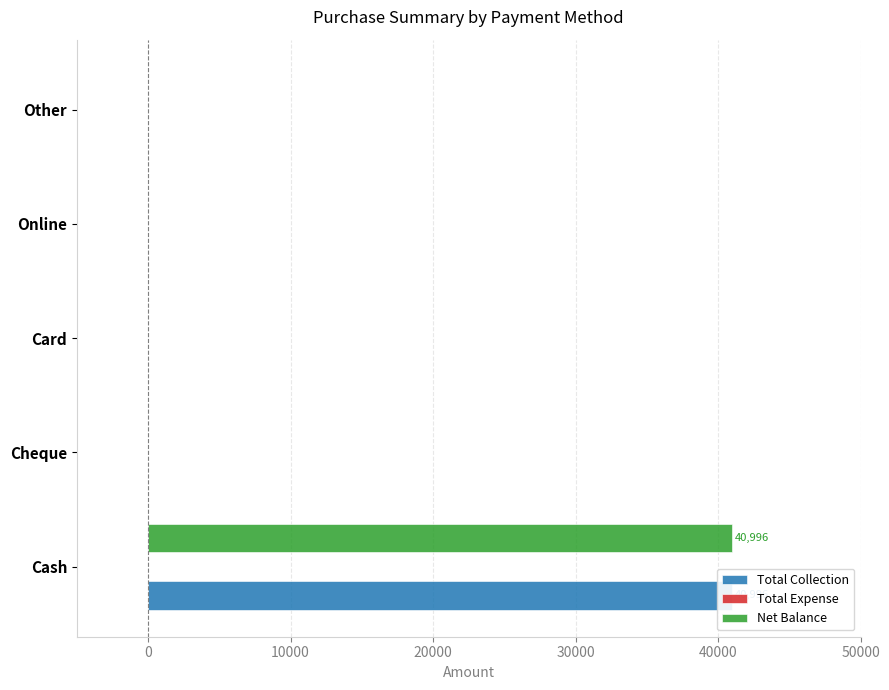

How many positive values does the Total Collection series have?

1